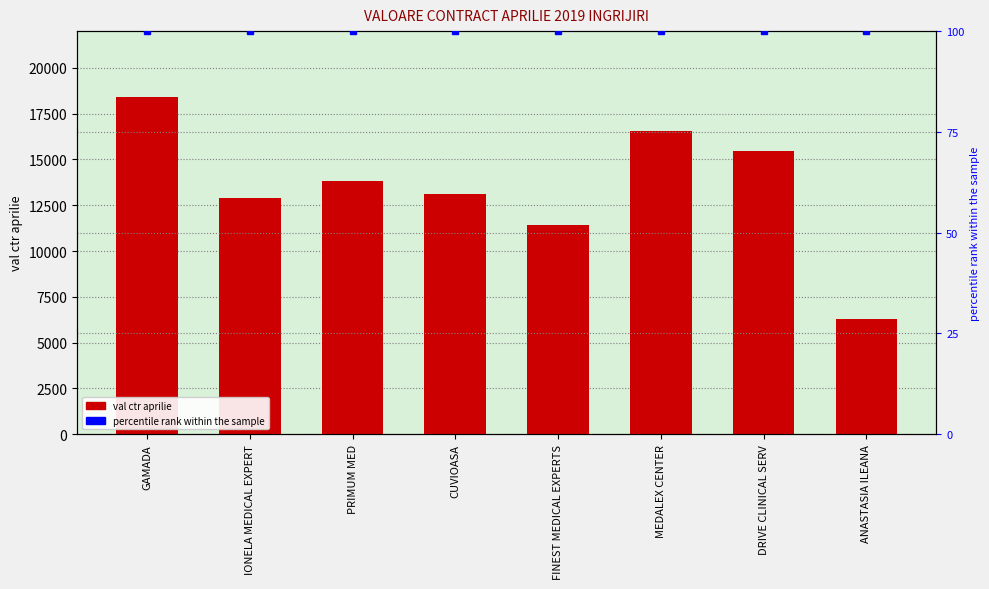

What is the smallest value displayed?

100.0